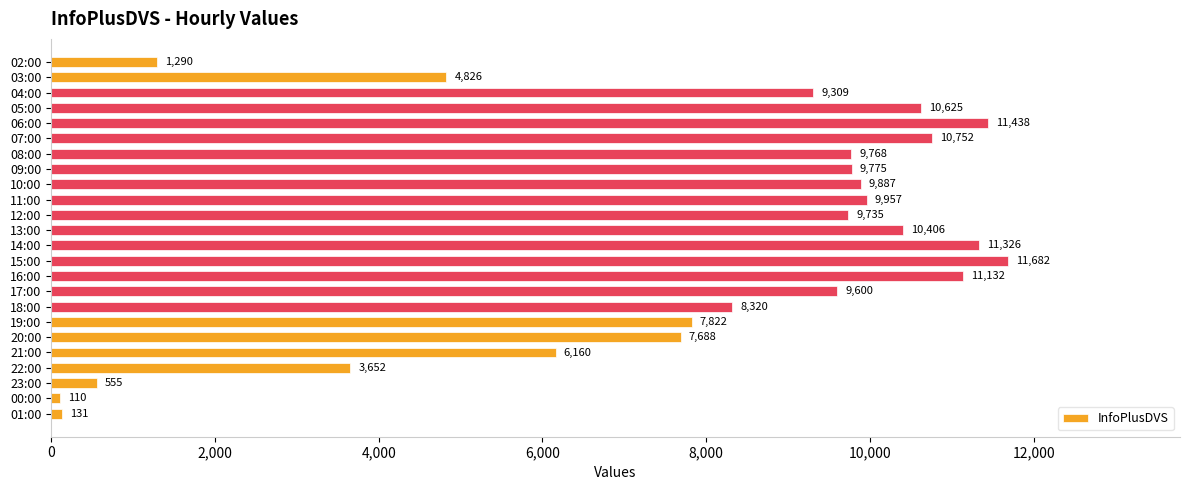

Between 13:00 and 03:00, which is larger?

13:00